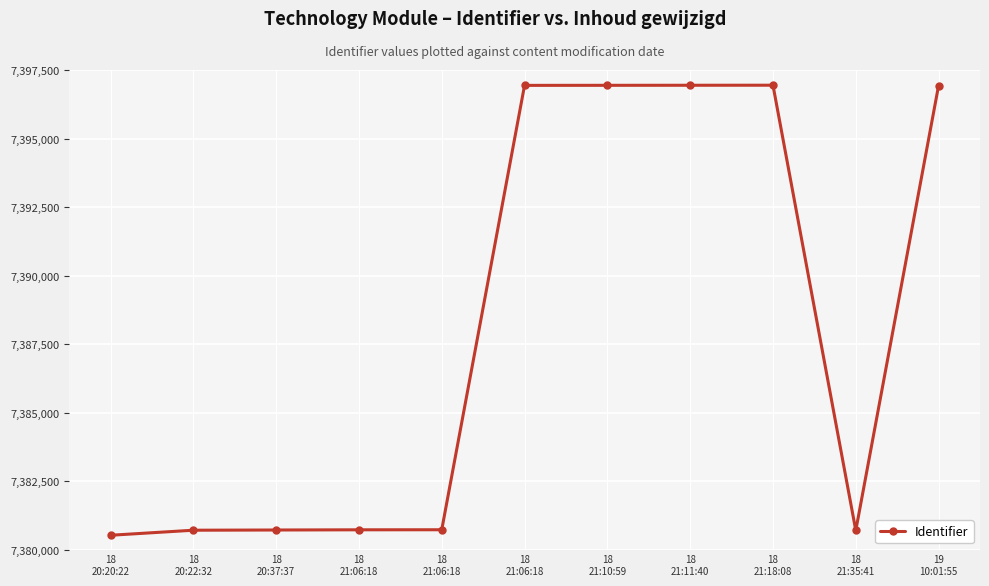

What is the sum of the values at 18
21:11:40 and 18
21:06:18?

14793882